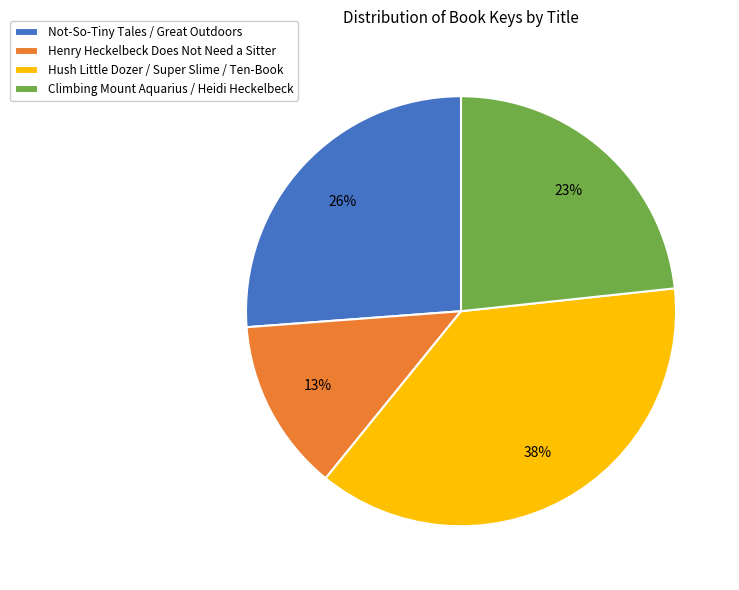

Rank the categories by value from lowest to highest.

Henry Heckelbeck Does Not Need a Sitter, Climbing Mount Aquarius / Heidi Heckelbeck, Not-So-Tiny Tales / Great Outdoors, Hush Little Dozer / Super Slime / Ten-Book